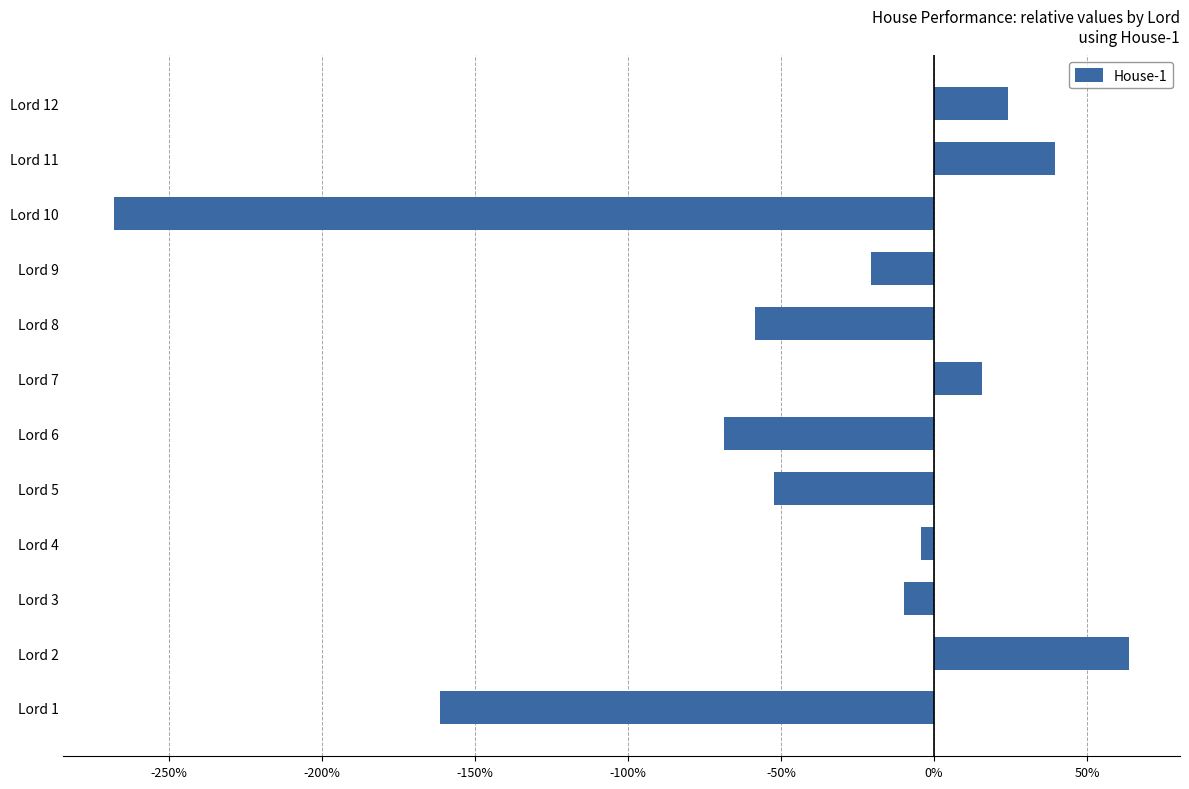

List the labels in order of value, largest first.

Lord 2, Lord 11, Lord 12, Lord 7, Lord 4, Lord 3, Lord 9, Lord 5, Lord 8, Lord 6, Lord 1, Lord 10